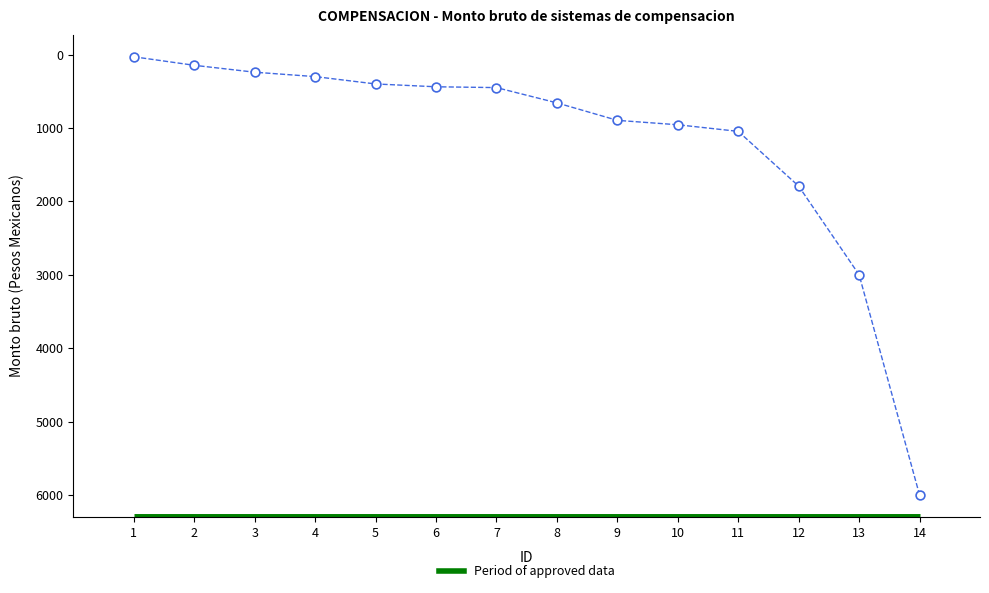

What is the range of X values (max minus min)?

13.0